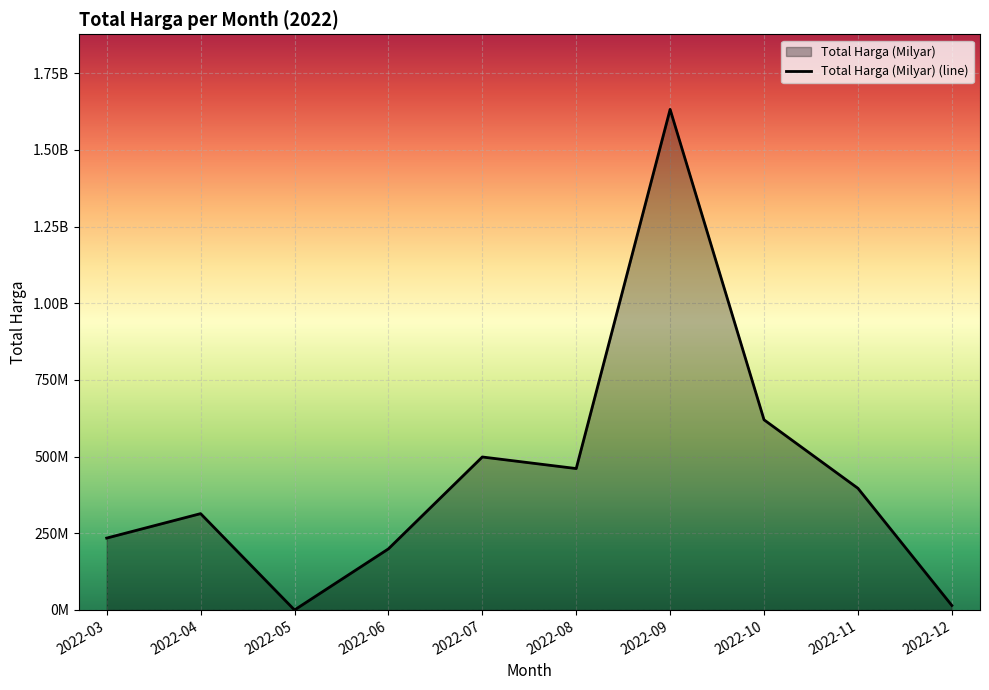

What is the difference between the maximum and minimum values?

1632159000